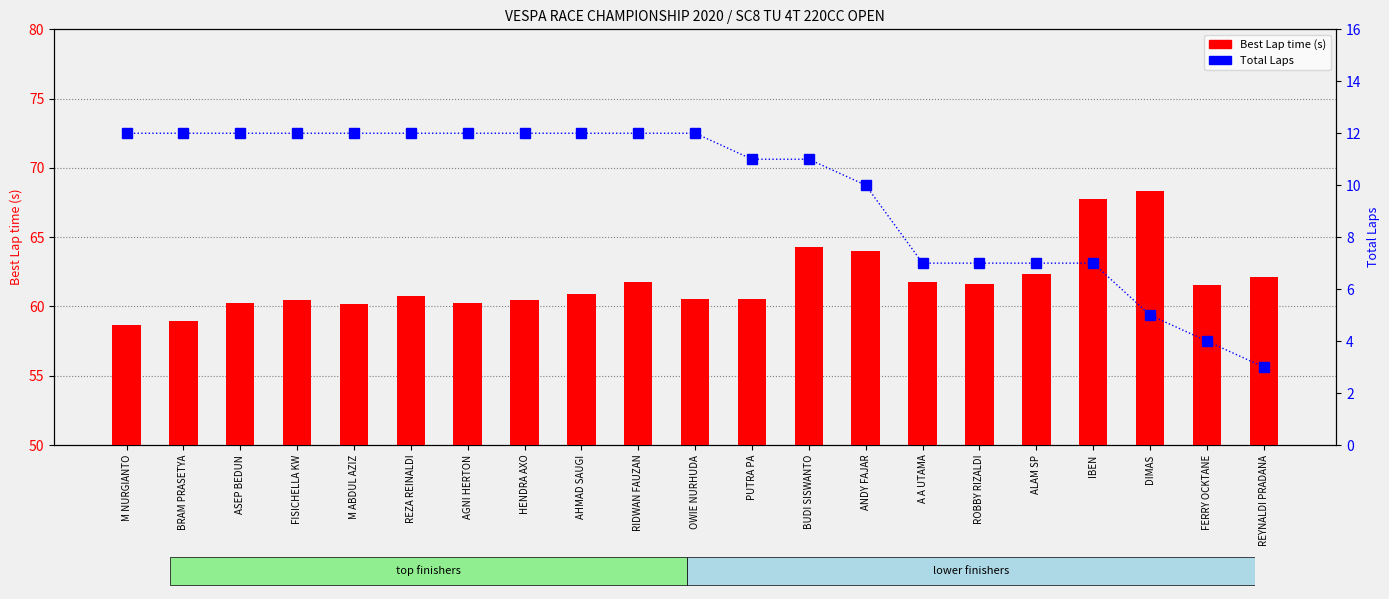

What is the difference between the highest and lowest values at A A UTAMA?

54.8